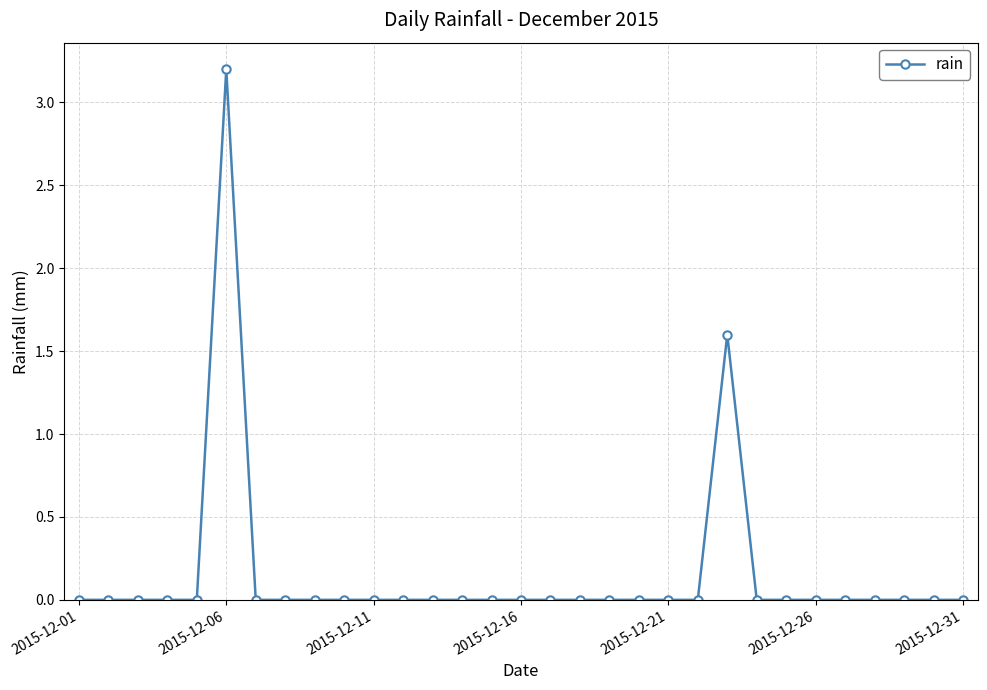

Reading left to right, transcribe all the data shown in this chart.

0.0	0.0	0.0	0.0	0.0	3.2	0.0	0.0	0.0	0.0	0.0	0.0	0.0	0.0	0.0	0.0	0.0	0.0	0.0	0.0	0.0	0.0	1.6	0.0	0.0	0.0	0.0	0.0	0.0	0.0	0.0